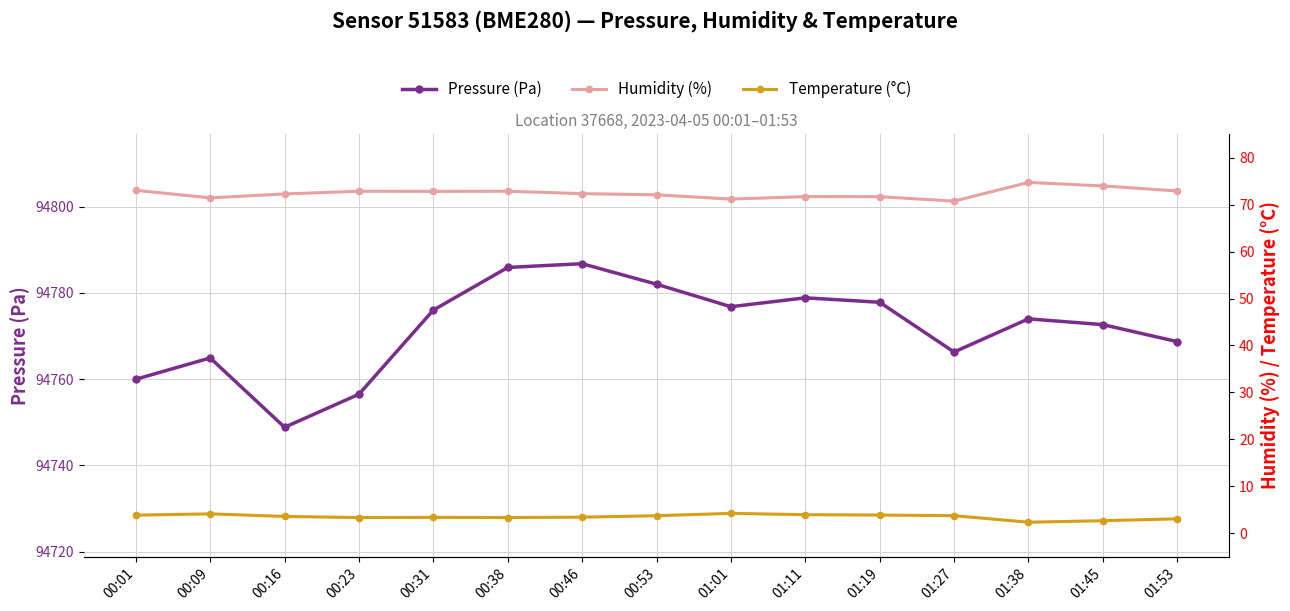

How many data points in Temperature (°C) are less than 3?

2